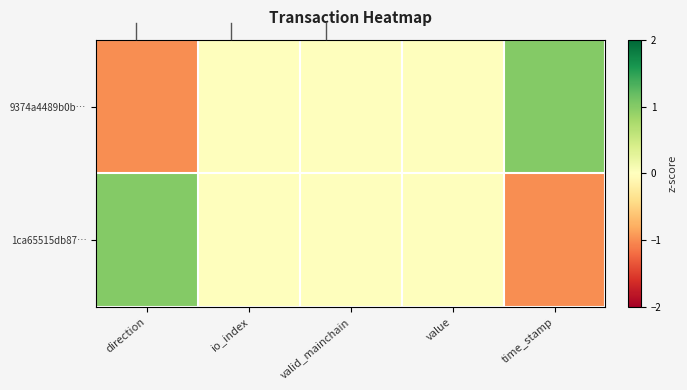

Reading left to right, list all the values displayed in this chart.

9374a4489b0b…: direction=-1	io_index=0	valid_mainchain=0	value=0	time_stamp=1
1ca65515db87…: direction=1	io_index=0	valid_mainchain=0	value=0	time_stamp=-1